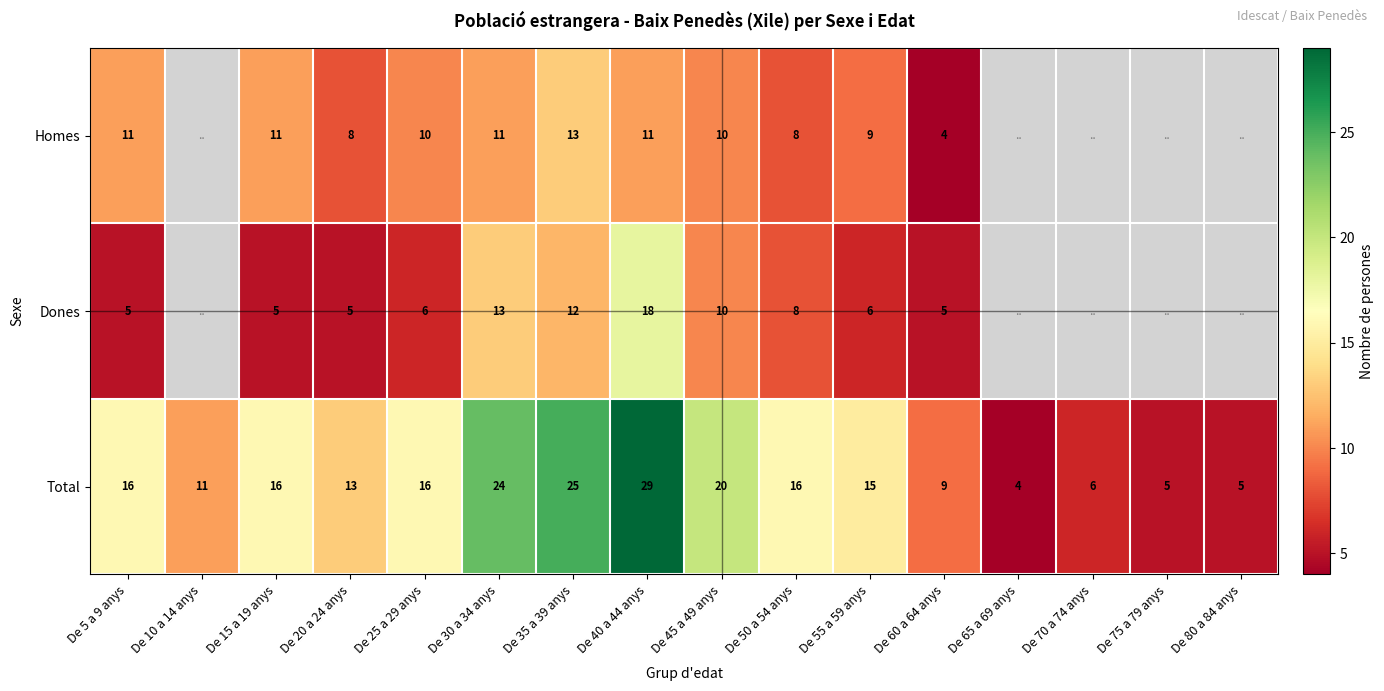

Rank the series at De 20 a 24 anys from highest to lowest value.

Total, Homes, Dones